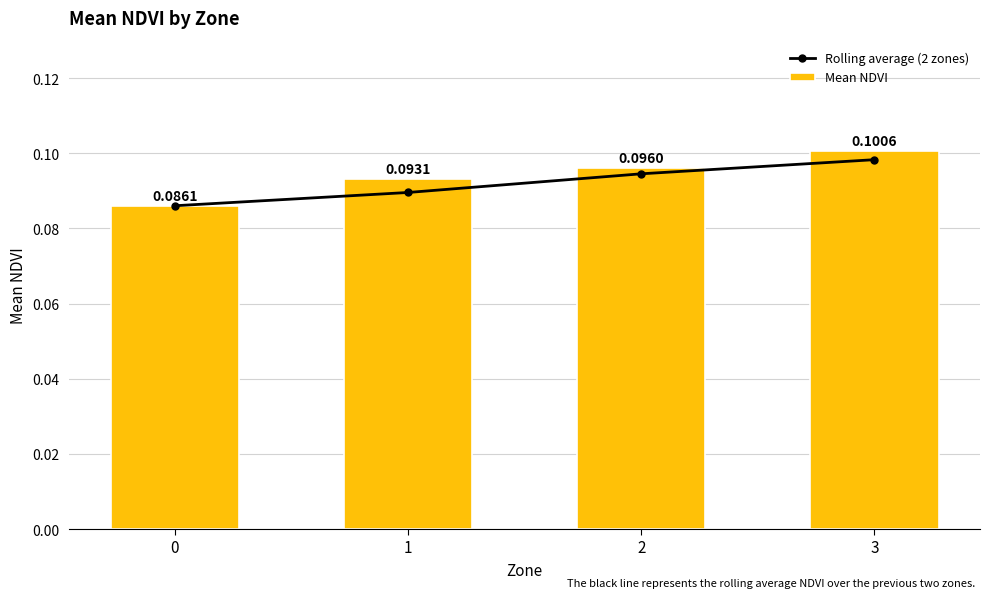

At 2, list the series in order from largest to smallest.

Mean NDVI, Rolling average (2 zones)